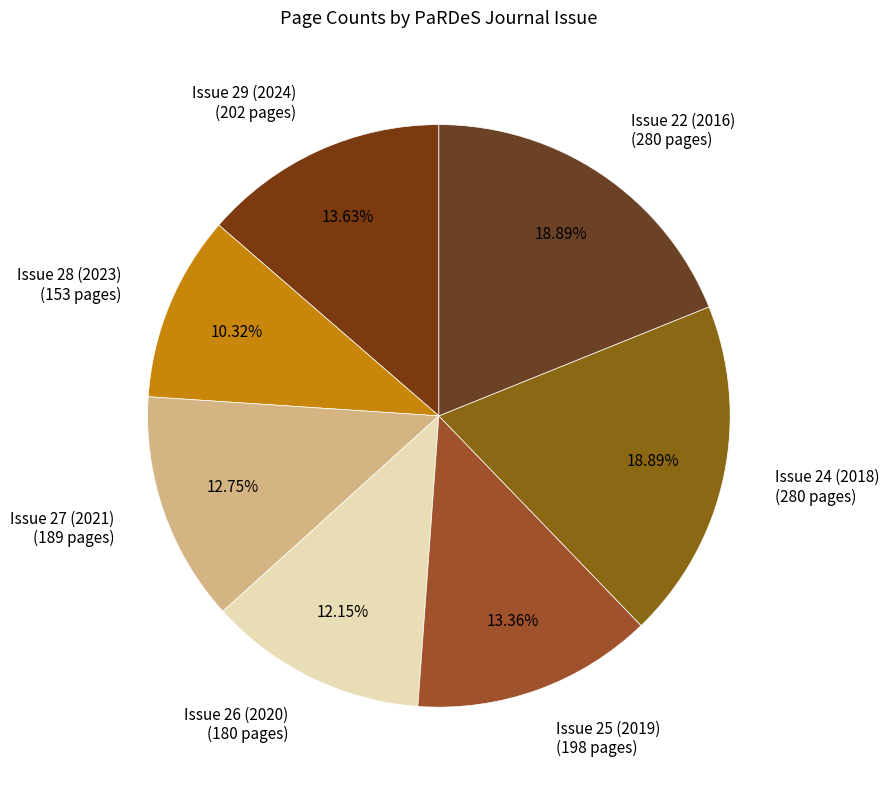

True or false: Issue 27 (2021) accounts for 13% of the total.

True